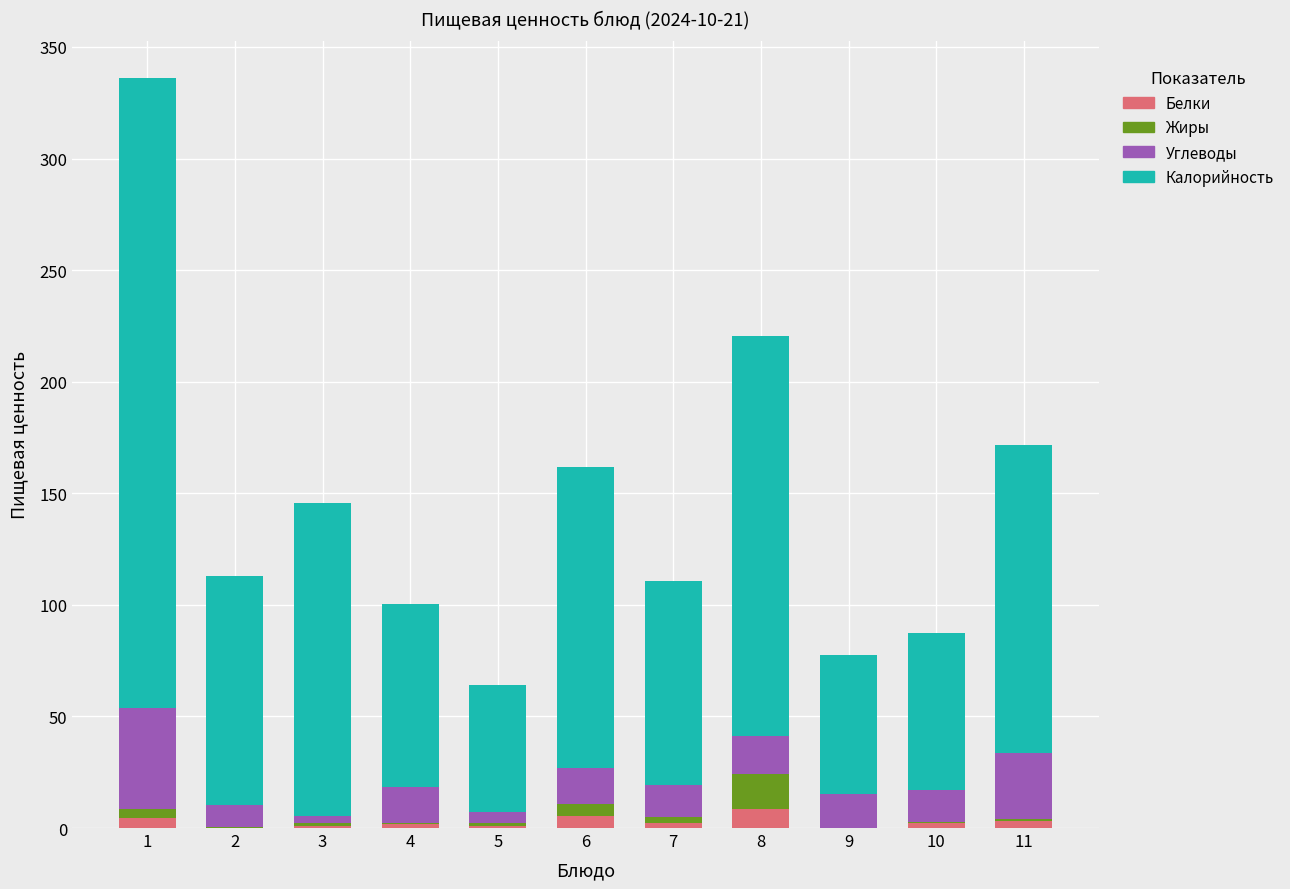

The Белки series shows 3.4 at 11. True or false?

True